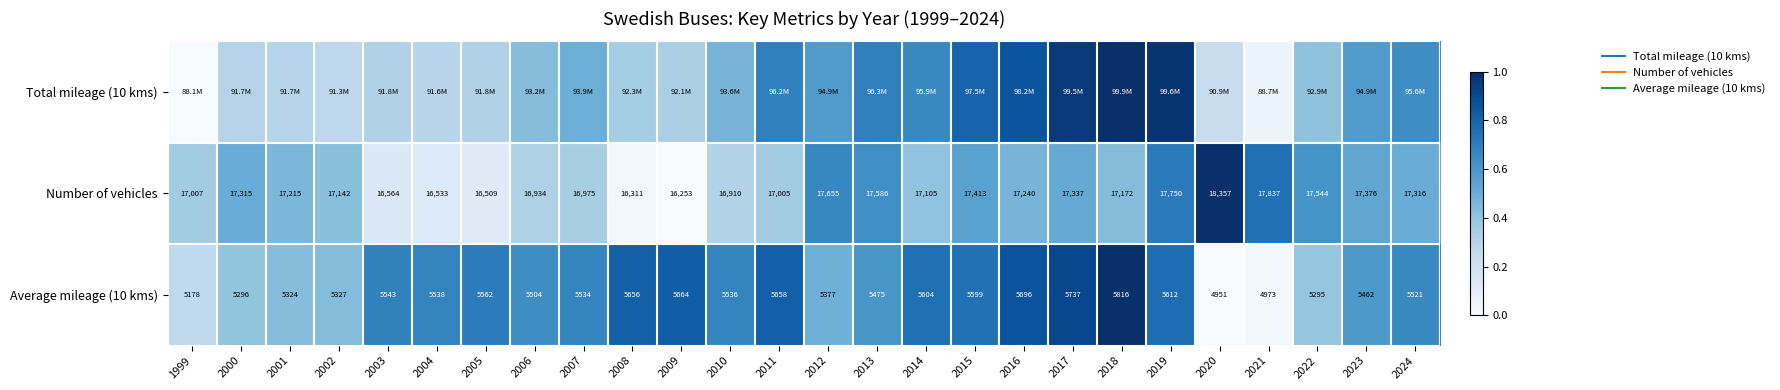

At 2009, list the series in order from largest to smallest.

Average mileage (10 kms), Total mileage (10 kms), Number of vehicles